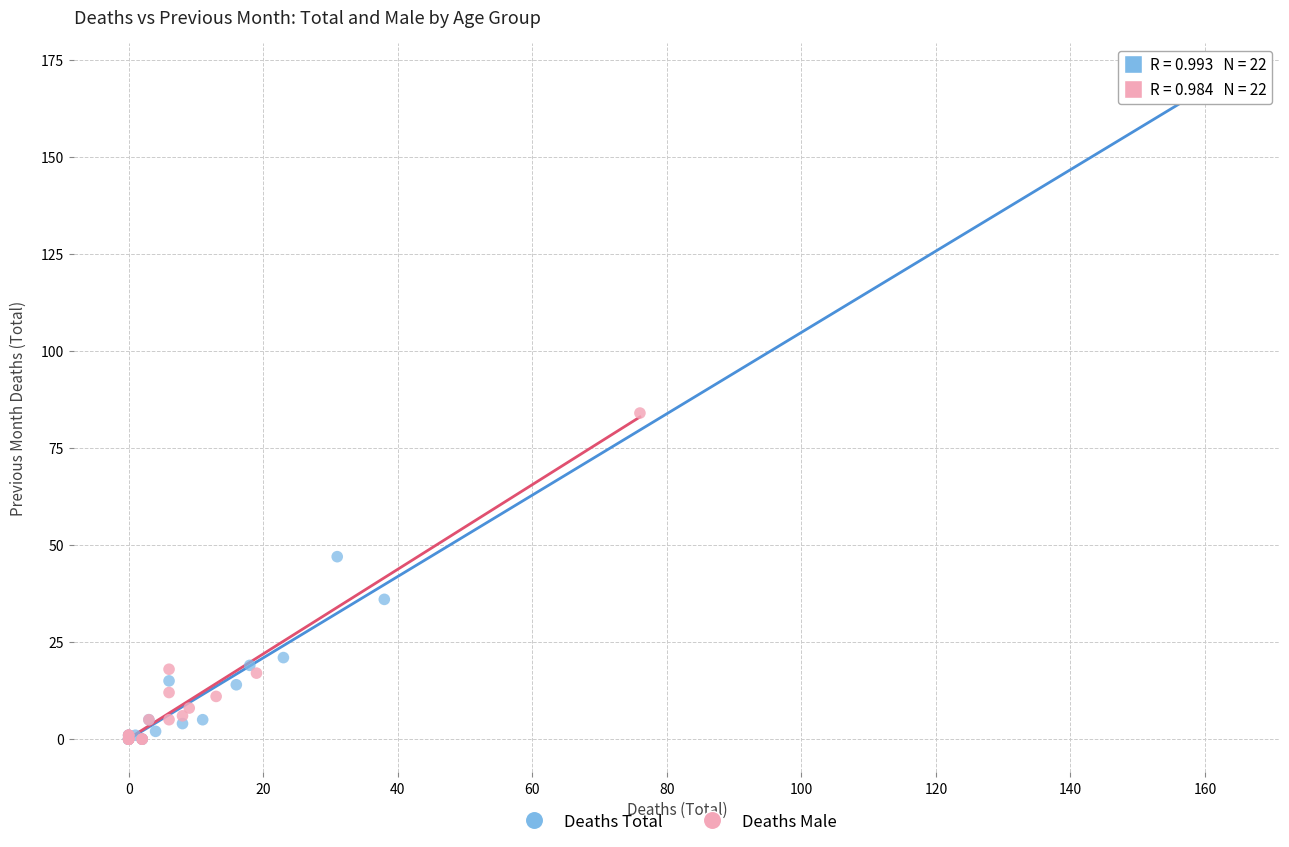

Which series reaches the maximum Y coordinate?

Deaths Total